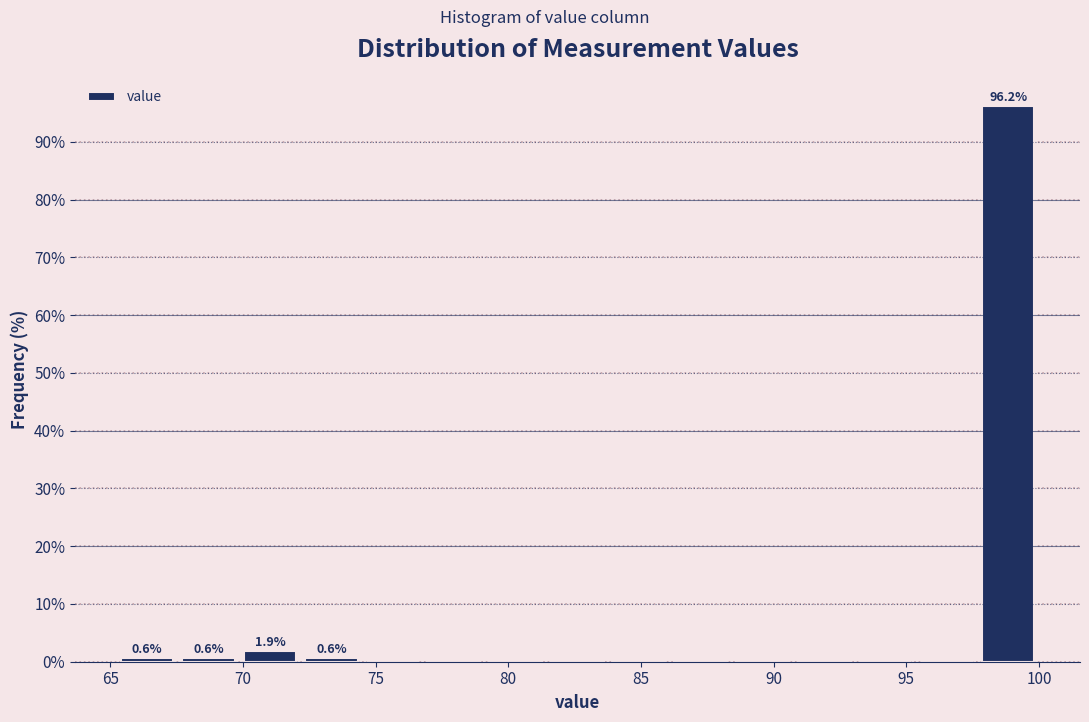

Over which range of the x-axis is the bar tallest?

97.5 to 100.0